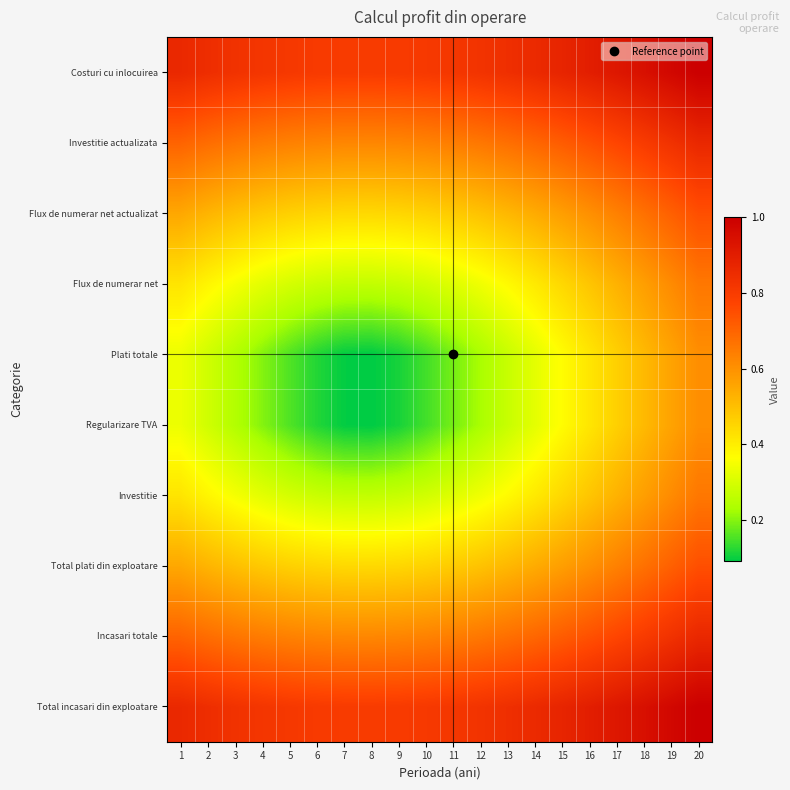

At how many categories does at least one series exceed 0?

20